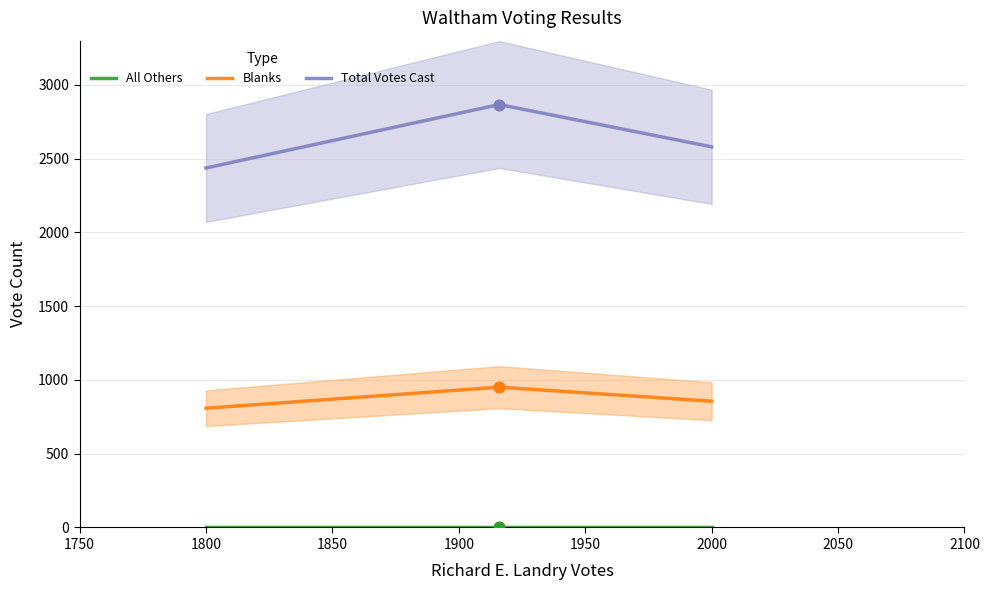

At how many categories does at least one series exceed 2387?

3